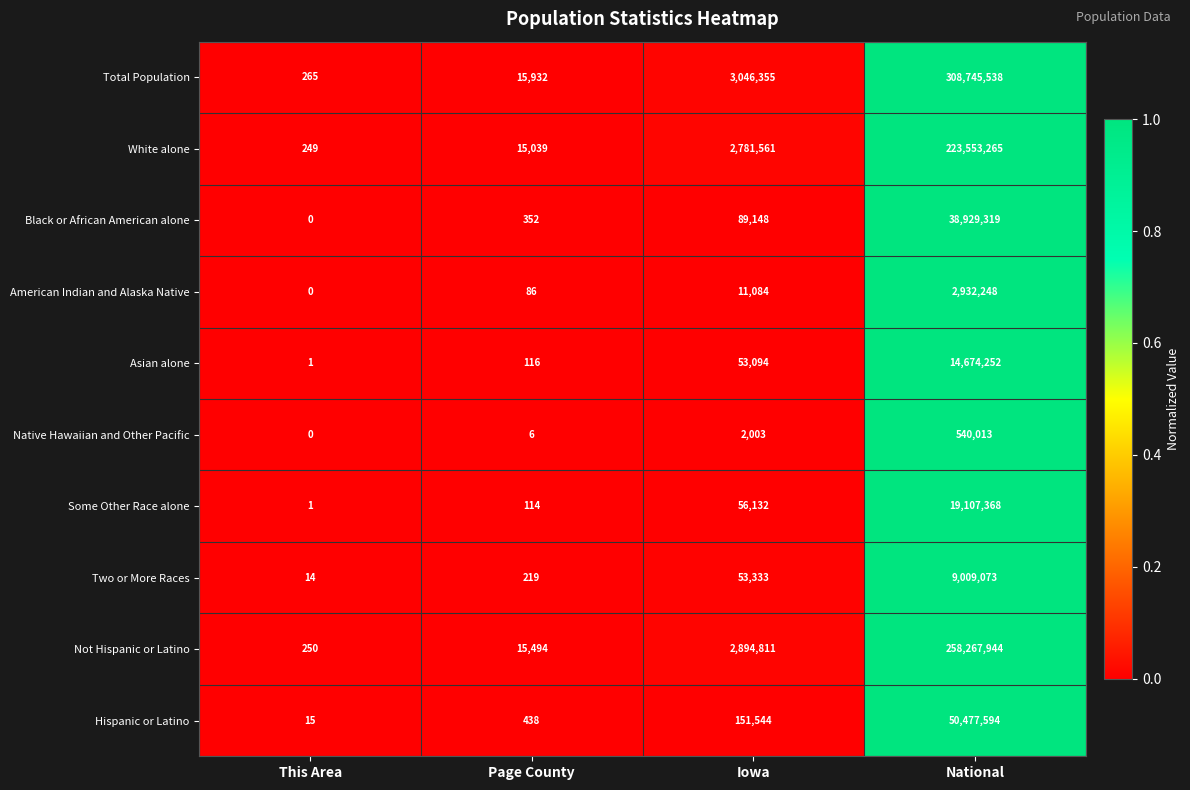

What is the sum of the Some Other Race alone values at Page County and National?

19107482